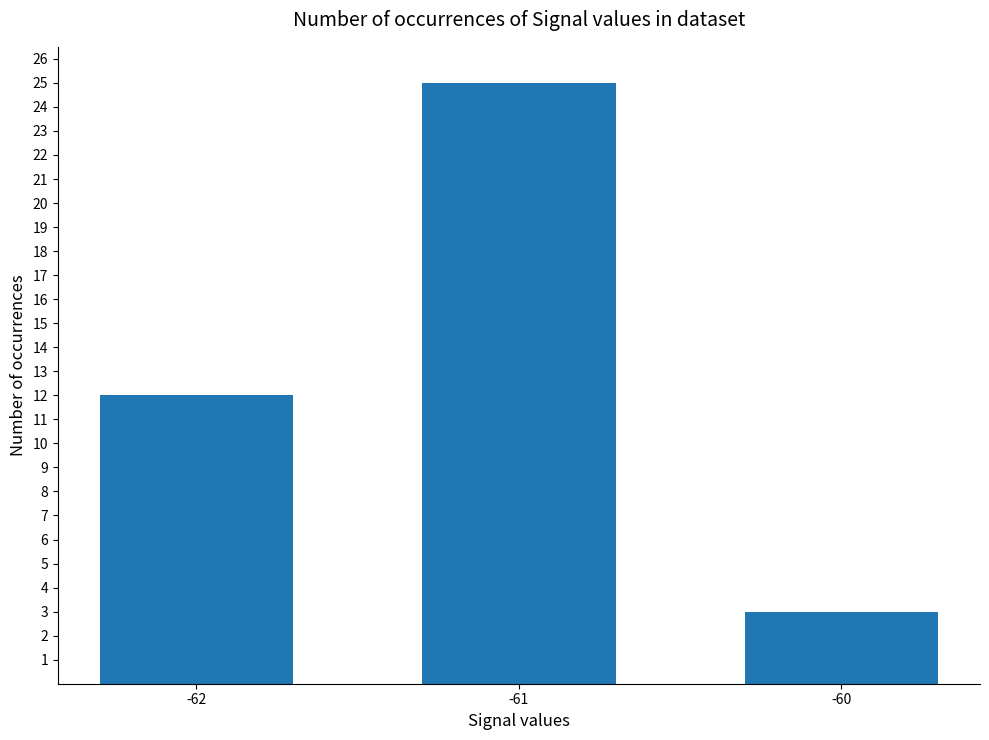

Which category has the highest value across all series?

-61